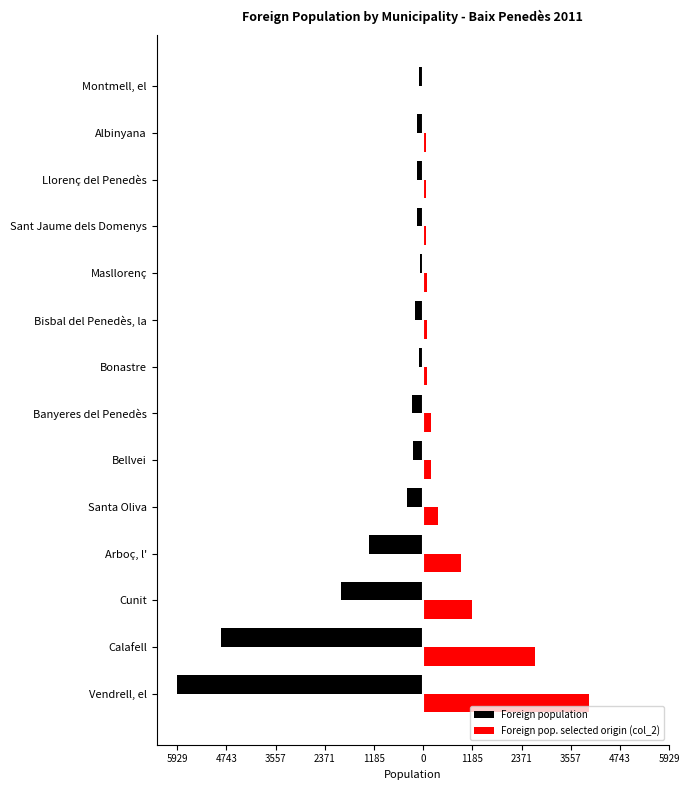

What are all the series names shown in the legend?

Foreign population, Foreign pop. selected origin (col_2)